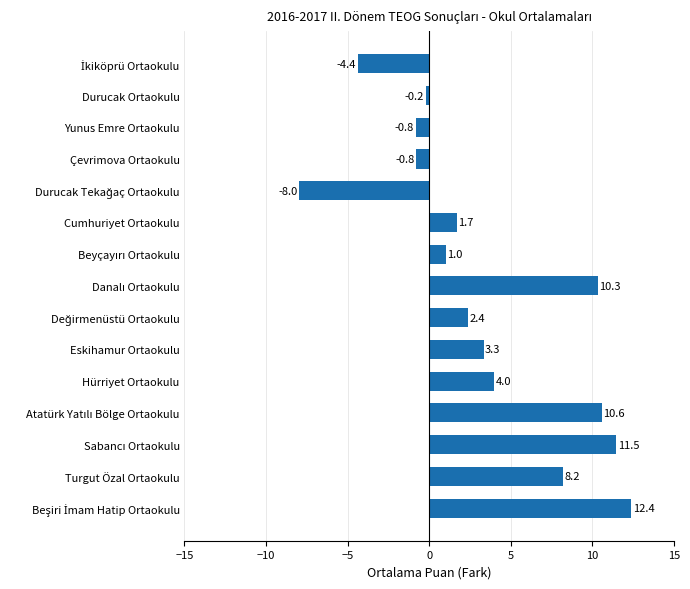

True or false: the data shows 1.7 at Cumhuriyet Ortaokulu.

True